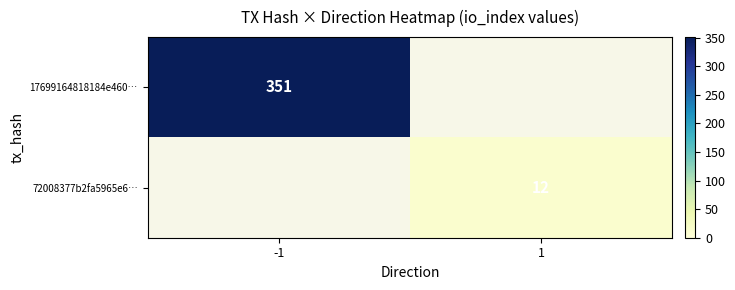

Is the value of 72008377b2fa5965e6… at 1 greater than the value of 17699164818184e460… at -1?

No